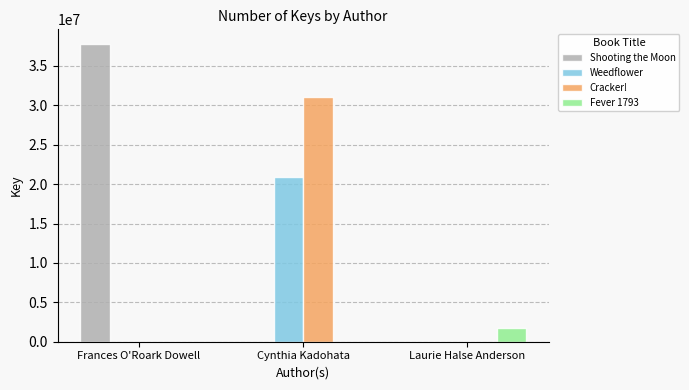

What is the maximum value for Shooting the Moon?

37761337